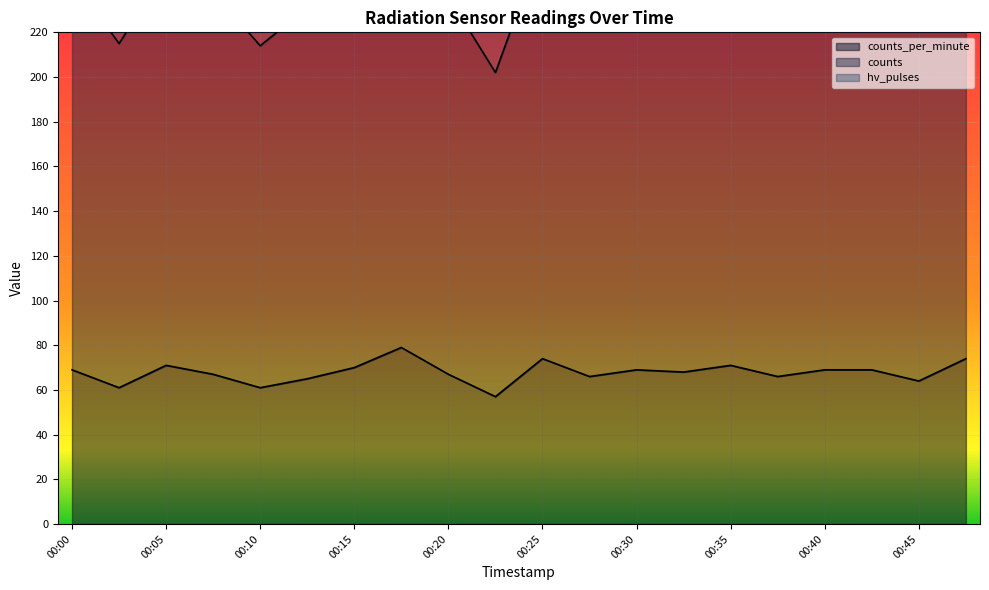

Where is the first local maximum for counts_per_minute?

00:05